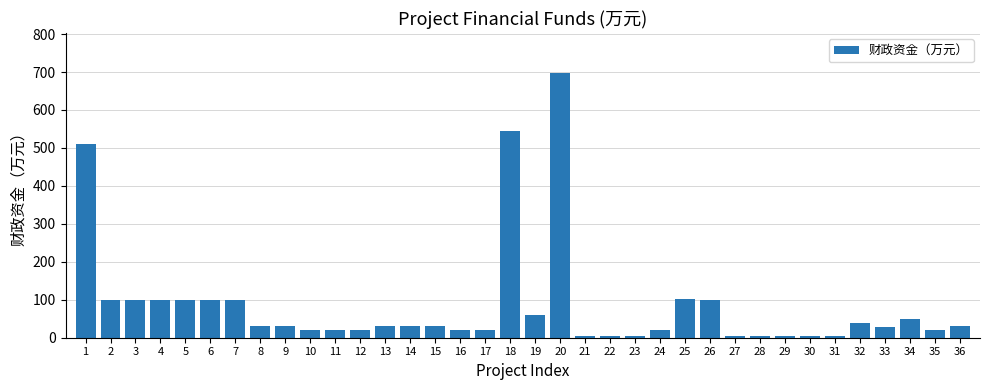

The chart shows a value of 50 at 34. True or false?

True